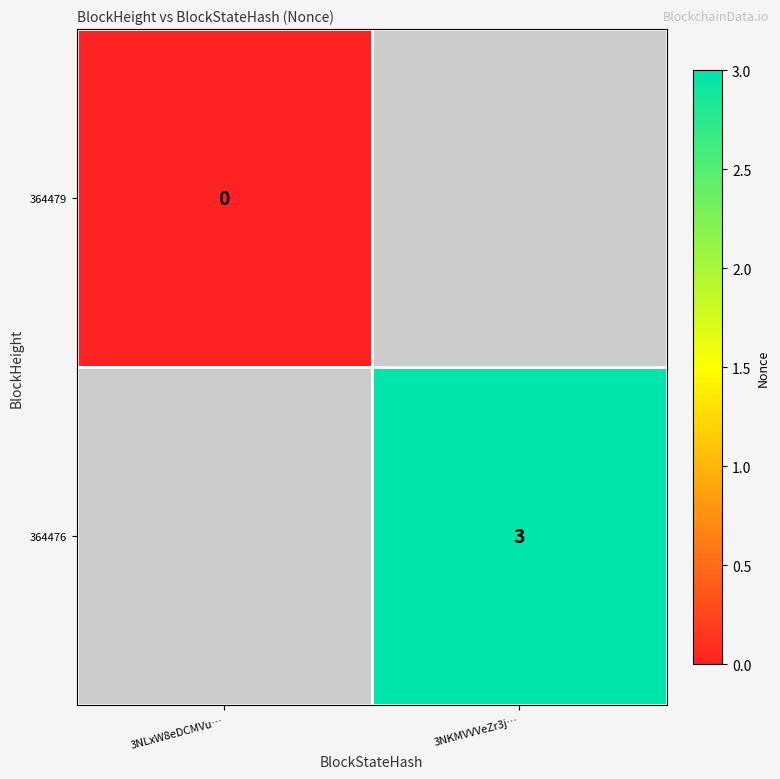

Is it true that 364476 equals 4 at 3NKMVVVeZr3j…?

False